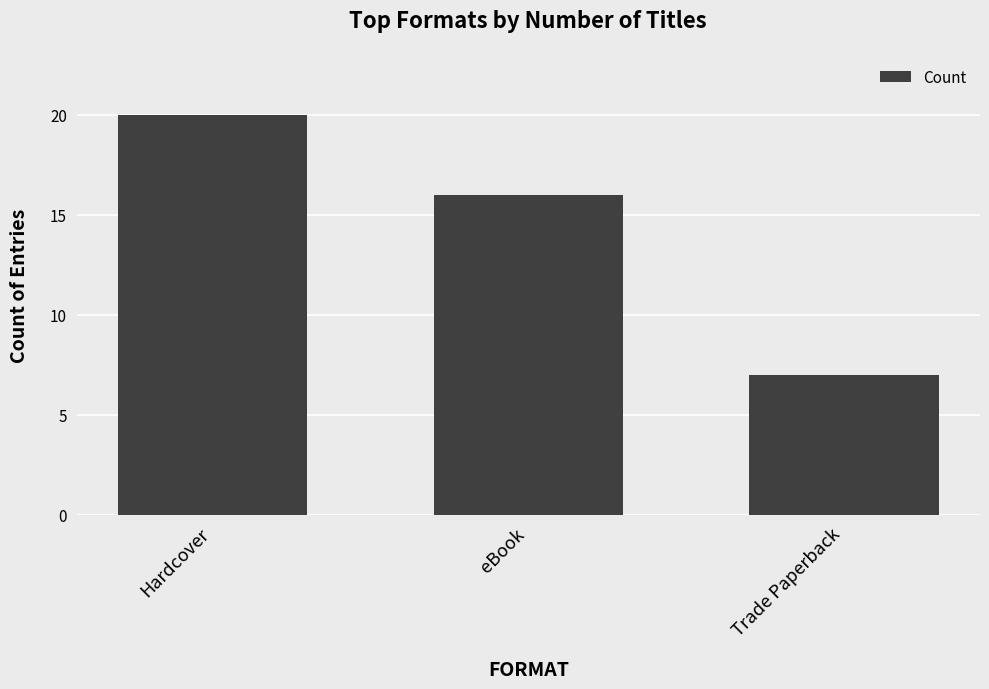

Rank the categories by value from highest to lowest.

Hardcover, eBook, Trade Paperback